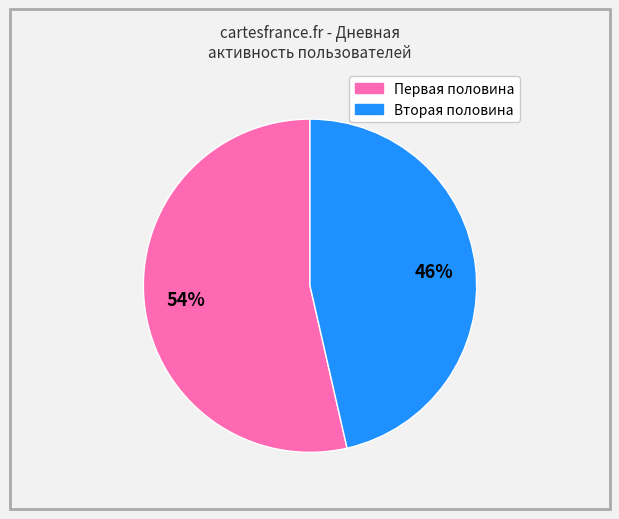

Does any single category account for the majority?

Yes